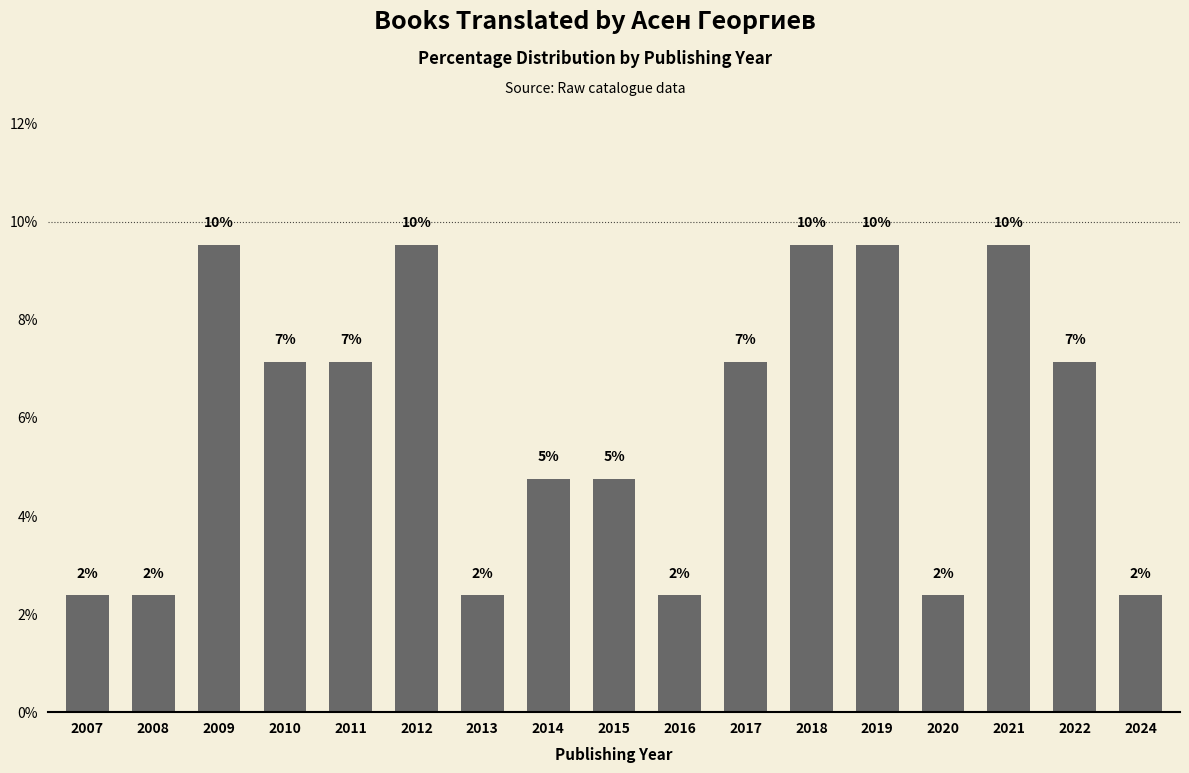

Rank the categories by value from highest to lowest.

2009, 2012, 2018, 2019, 2021, 2010, 2011, 2017, 2022, 2014, 2015, 2007, 2008, 2013, 2016, 2020, 2024